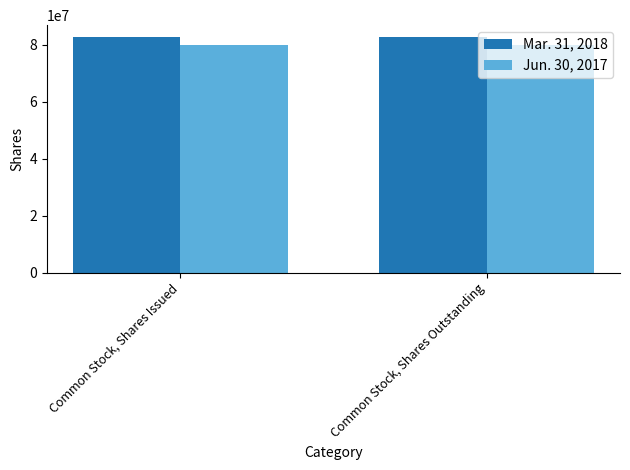

Reading right to left, what are all the values shown in this chart?

Mar. 31, 2018: 82713592	82713592
Jun. 30, 2017: 79768458	79768458